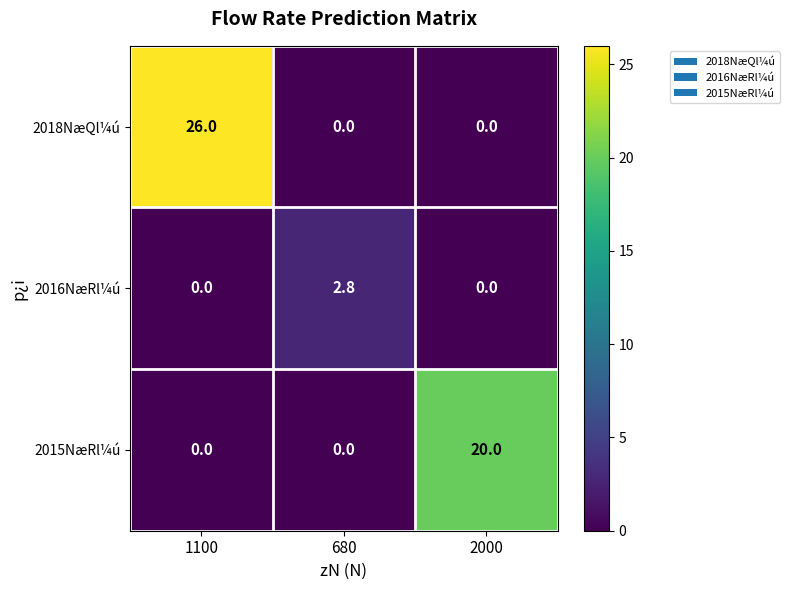

Between 1100 and 680, which series saw the biggest shift?

2018NæQl¼ú